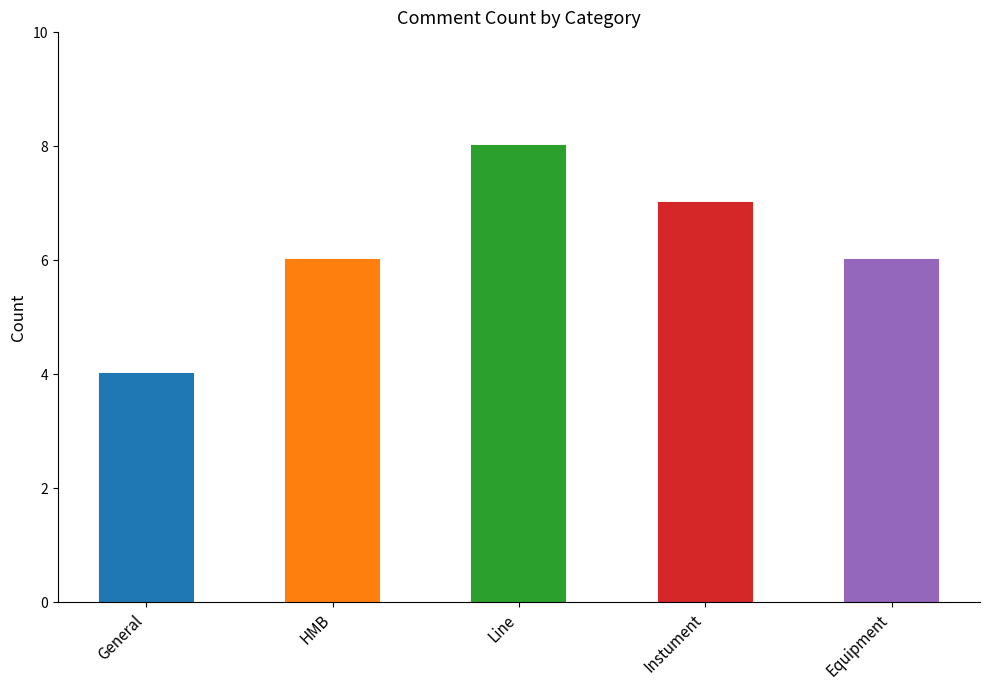

Reading left to right, transcribe all the data shown in this chart.

General=4	HMB=6	Line=8	Instument=7	Equipment=6